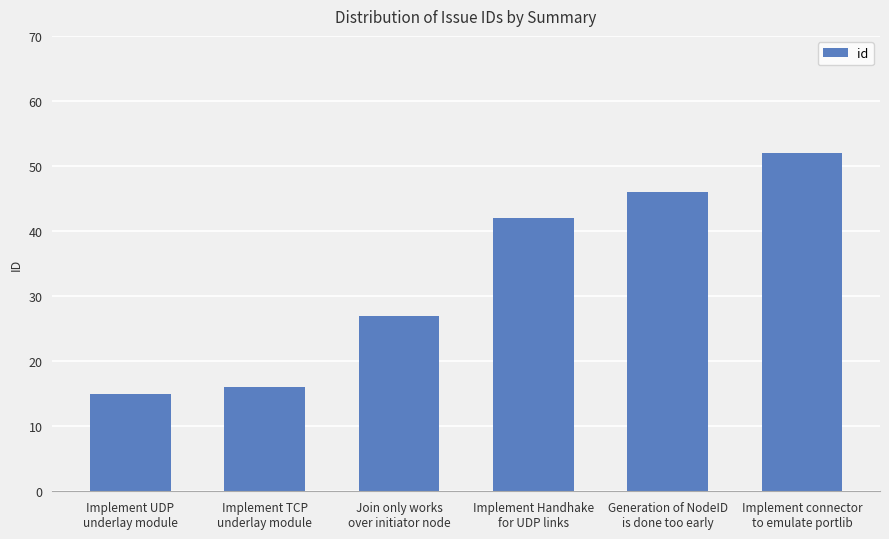

How many data points are less than 42?

3